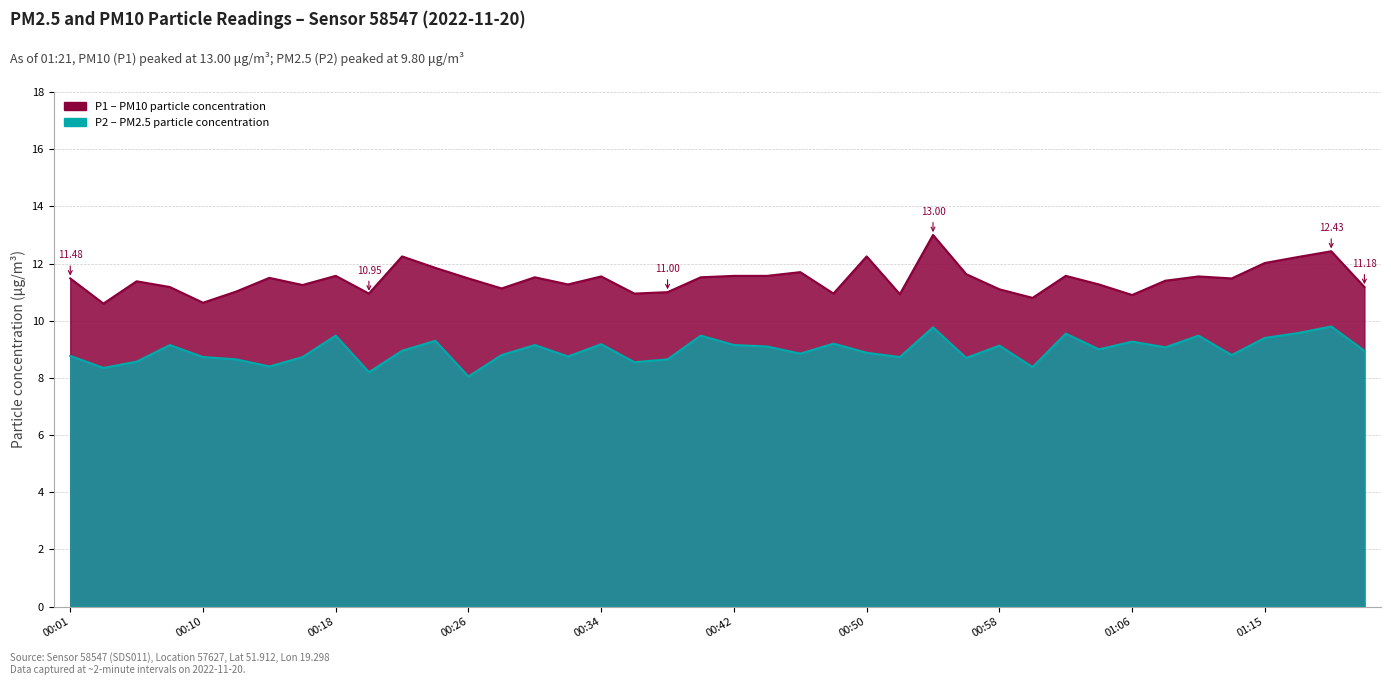

At which category does P2 reach its first local valley?

00:03